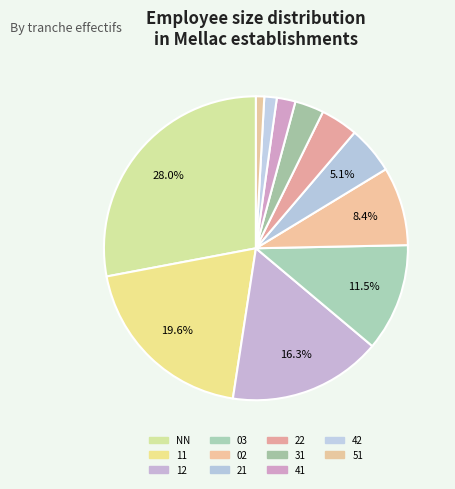

What is the largest slice in the pie chart?

NN